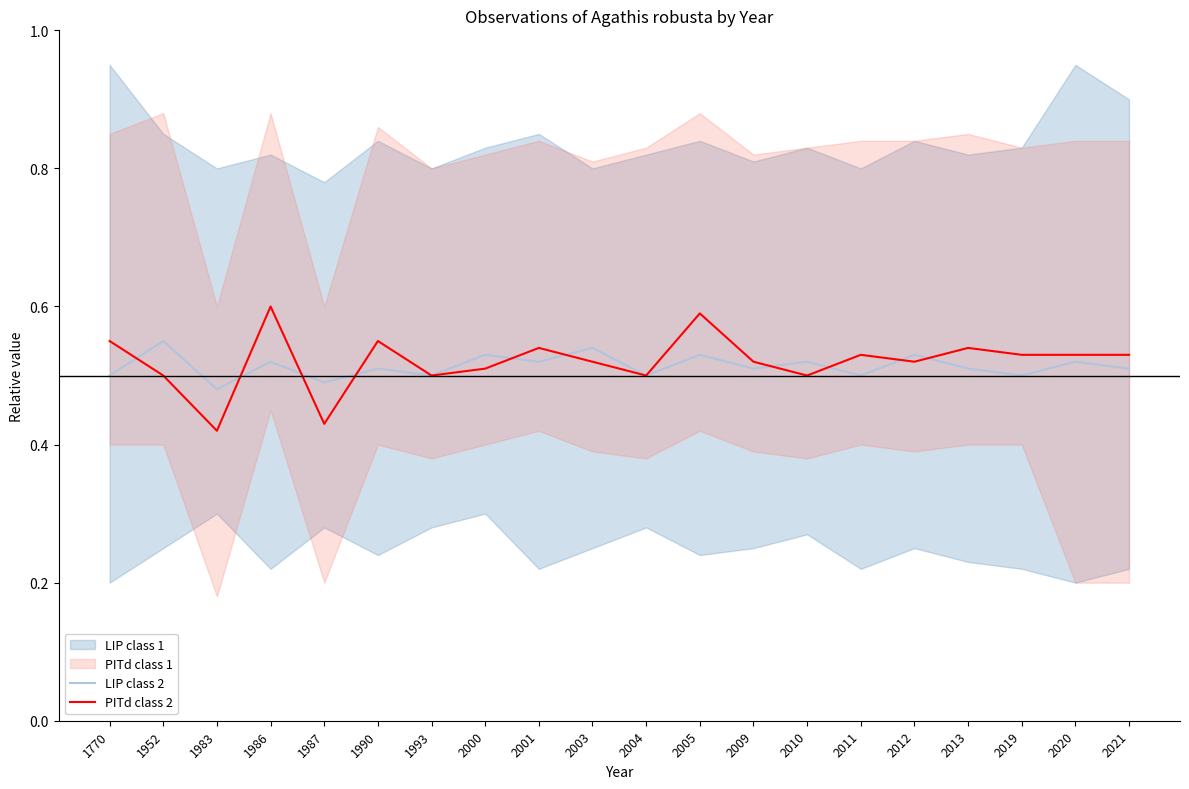

What is the difference between the maximum and minimum values in the PITd class 2 series?

0.2